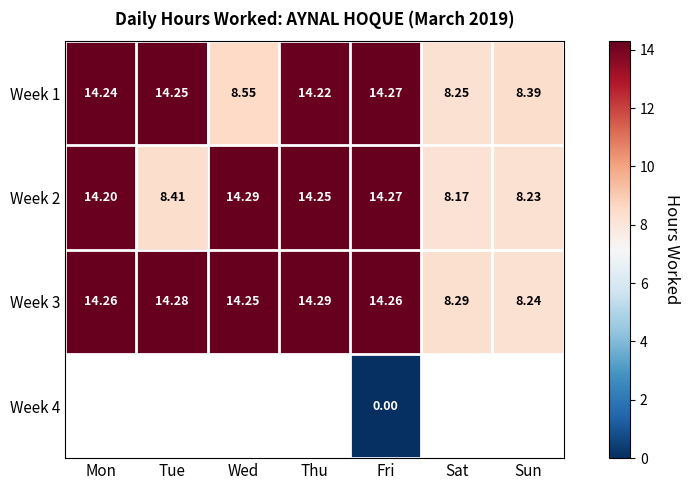

Which category has the lowest value in the Week 1 series?

Sat